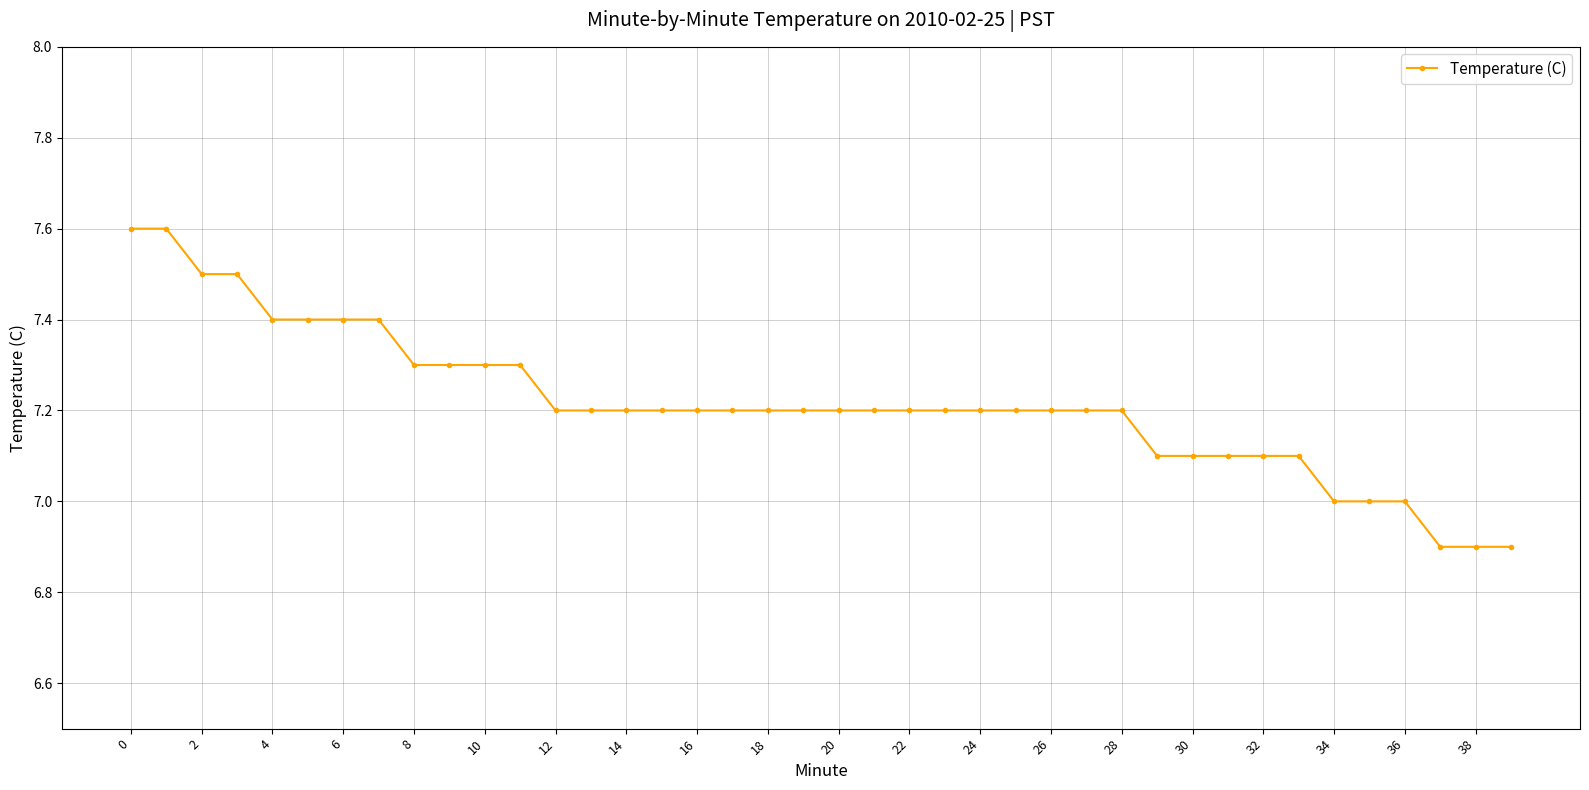

What is the value of the 11th point from the left?

7.3